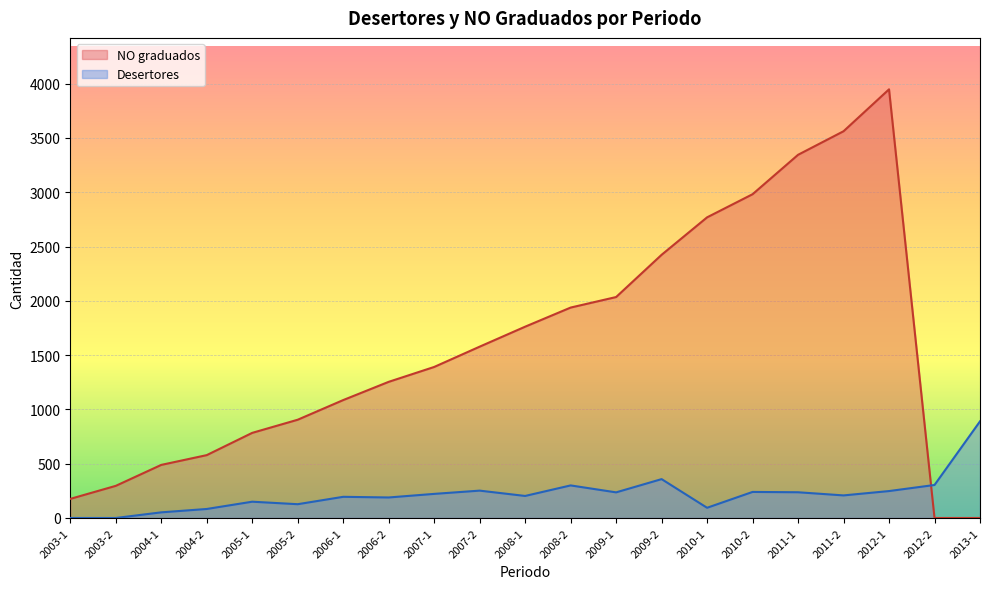

Where is the first local maximum for Desertores?

2005-1